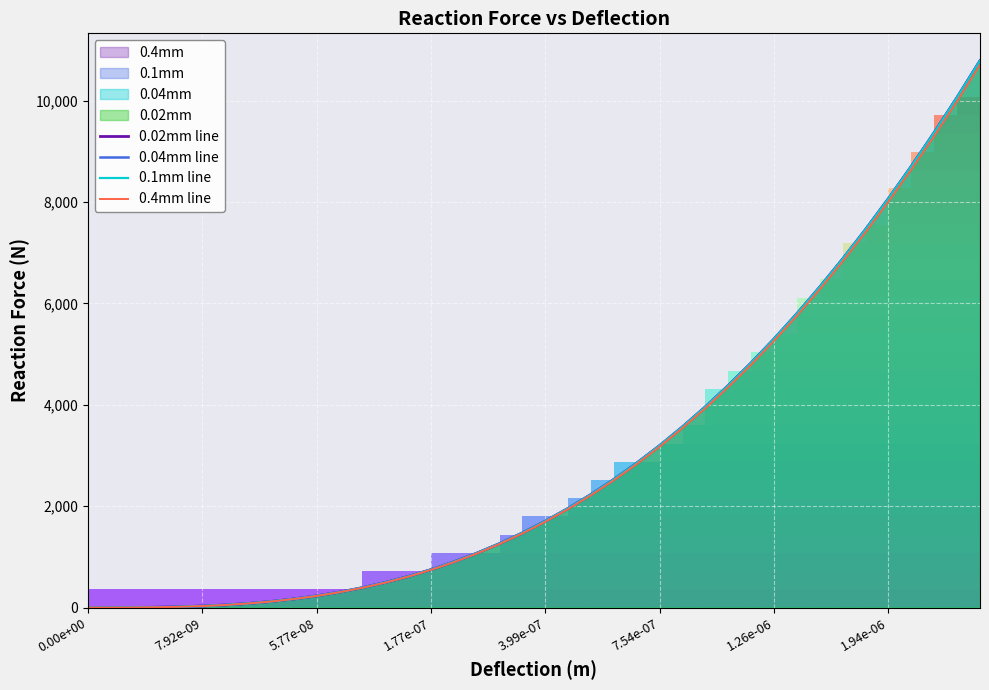

Which series has the largest total across all categories?

0.02mm line